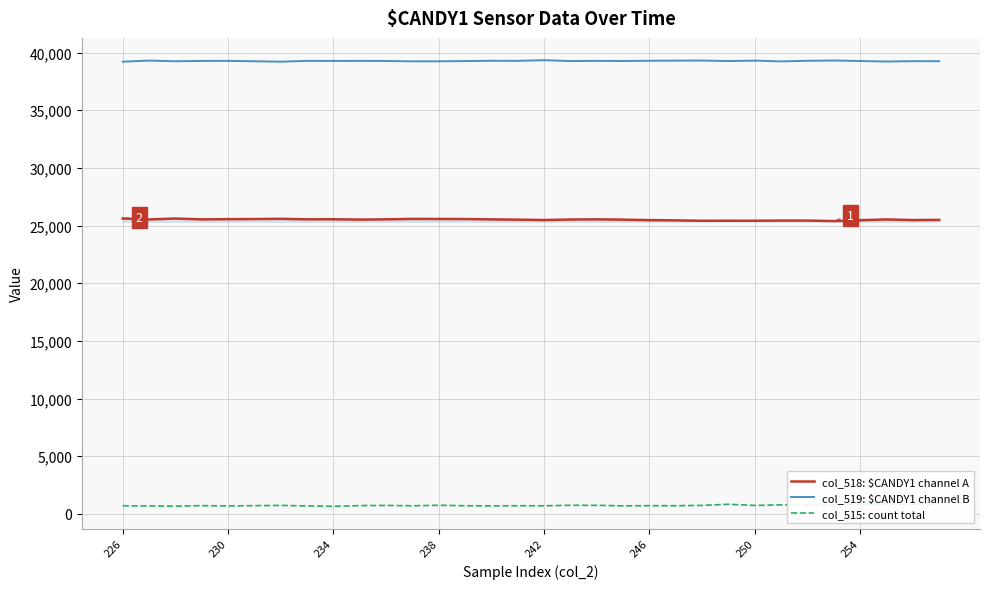

What is the smallest value displayed?

655